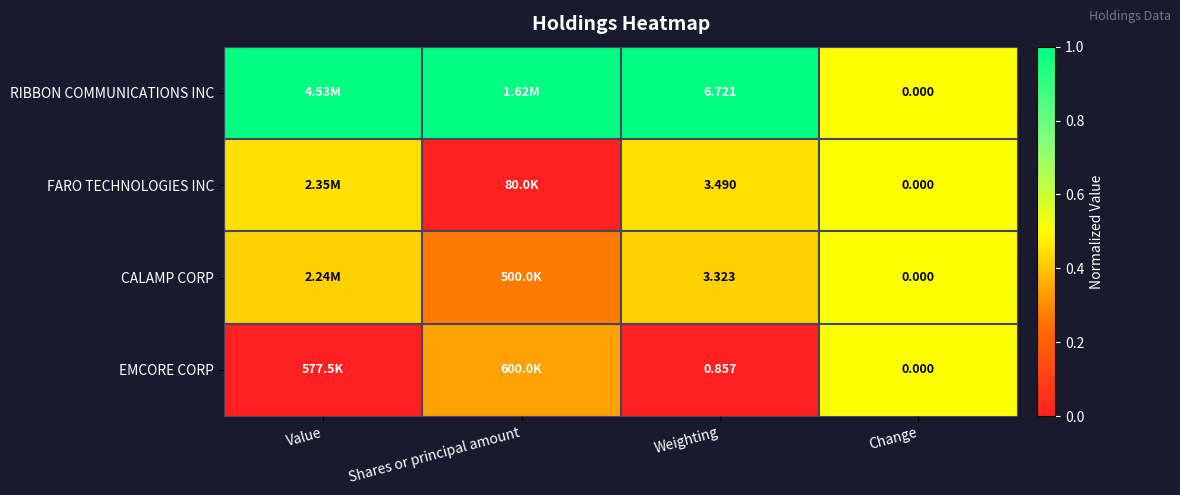

At Value, list the series in order from largest to smallest.

RIBBON COMMUNICATIONS INC, FARO TECHNOLOGIES INC, CALAMP CORP, EMCORE CORP